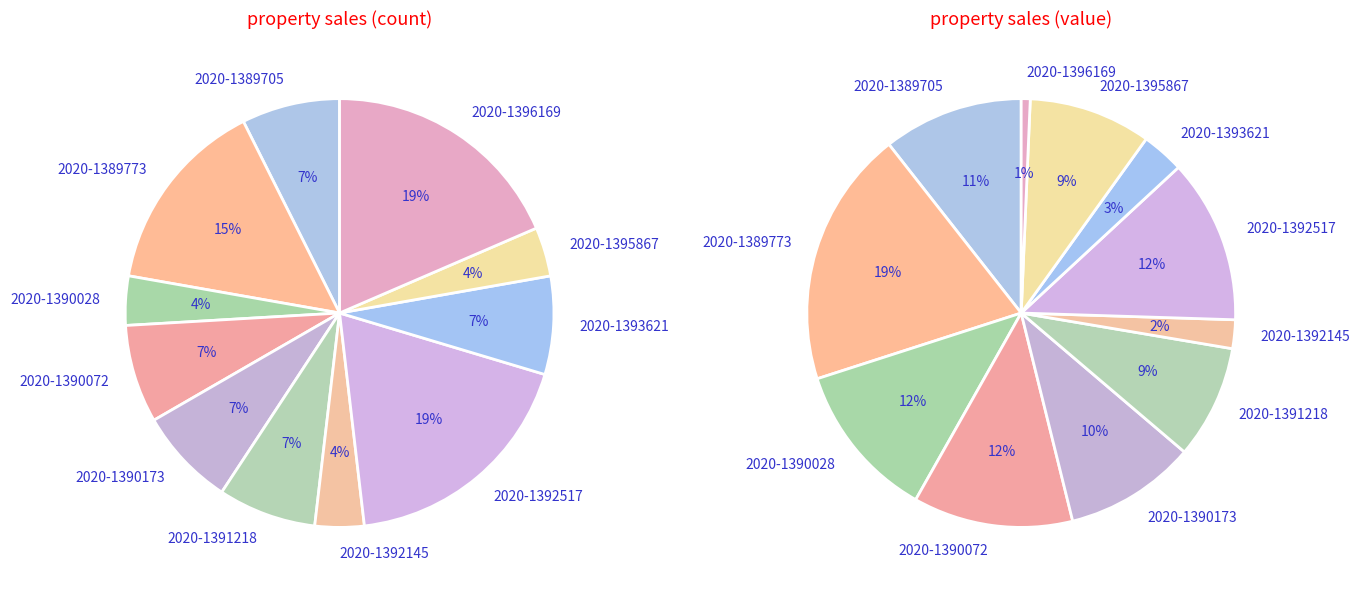

Between 2020-1390173 and 2020-1389705, which is larger?

2020-1389705